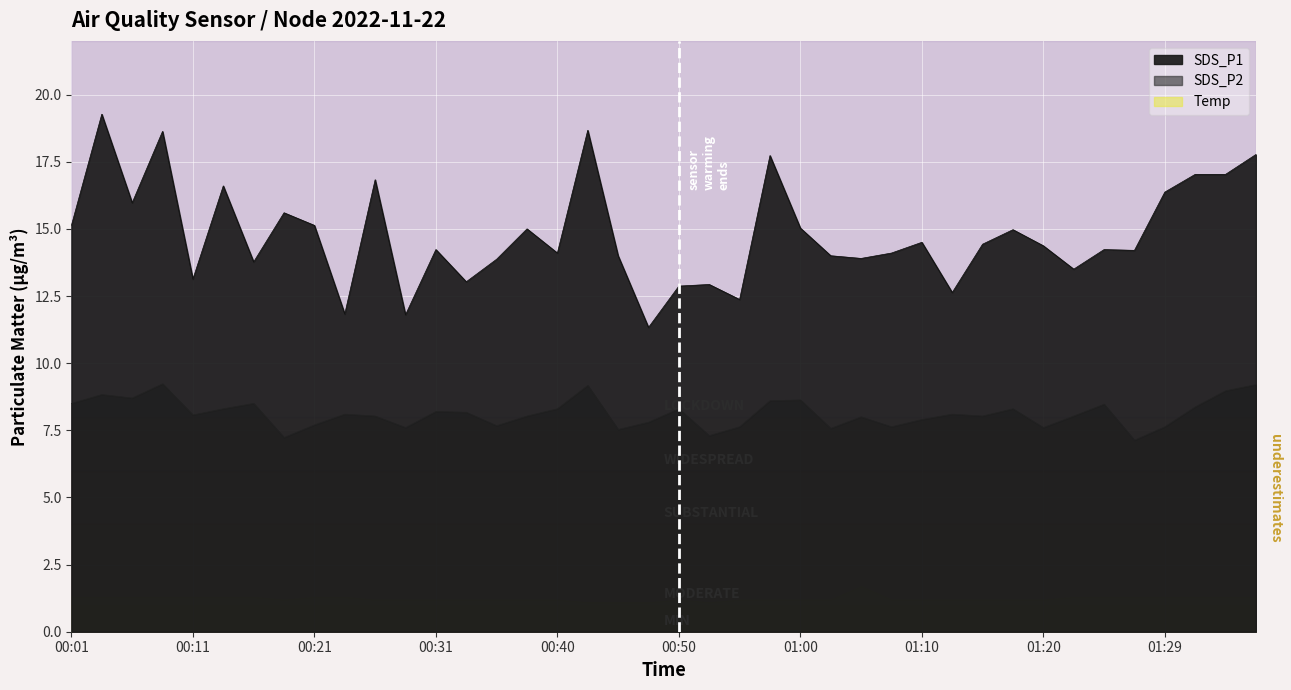

Rank the series by their maximum value, from lowest to highest.

SDS_P2, SDS_P1